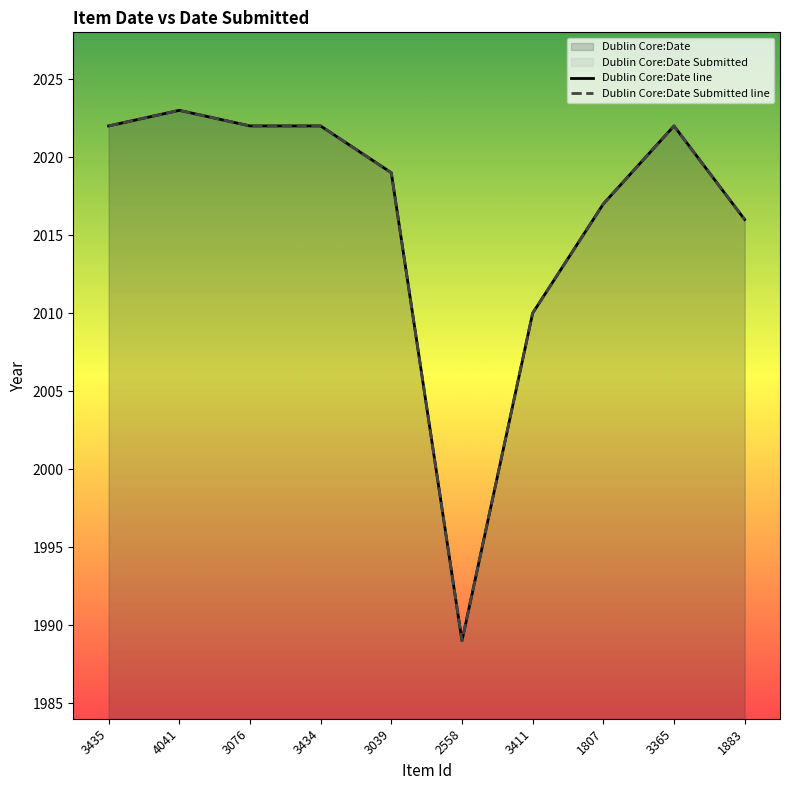

What is the difference between the maximum and minimum values in the Dublin Core:Date Submitted line series?

34